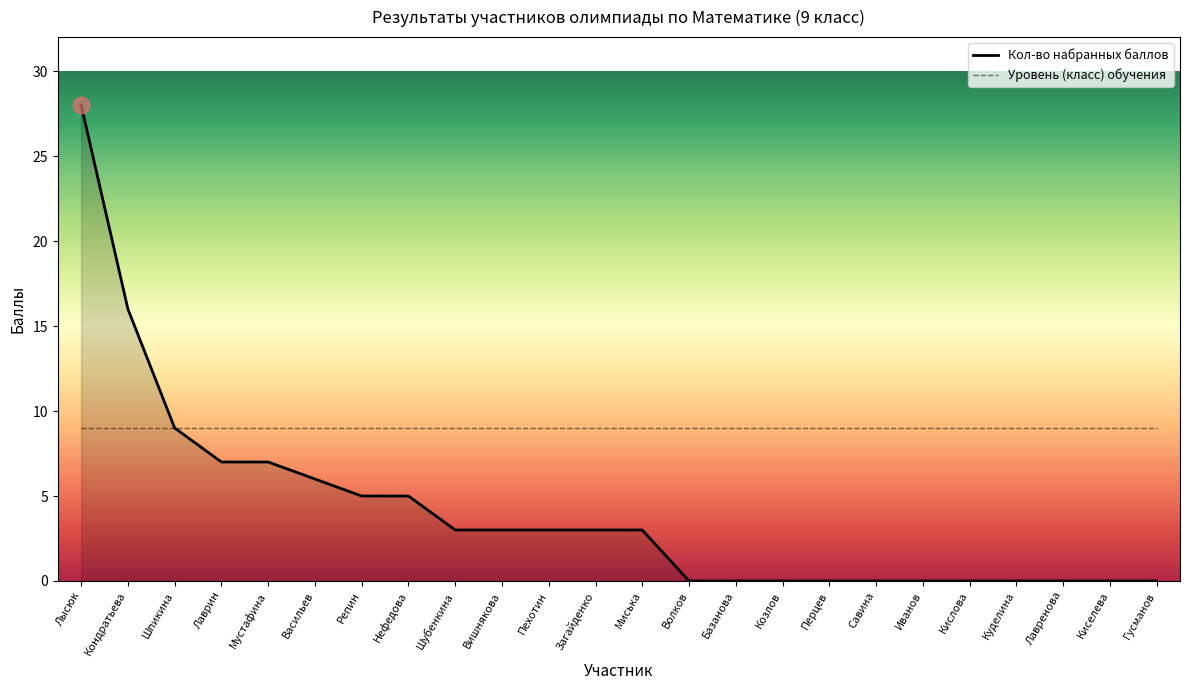

Reading left to right, extract all data points from this chart.

Лысюк=28	Кондратьева=16	Шпикина=9	Лаврин=7	Мустафина=7	Васильев=6	Репин=5	Нефедова=5	Шубенкина=3	Вишнякова=3	Пехотин=3	Загайденко=3	Миська=3	Волков=0	Базанова=0	Козлов=0	Перцев=0	Савина=0	Иванов=0	Кислова=0	Куделина=0	Лавренова=0	Киселева=0	Гусманов=0